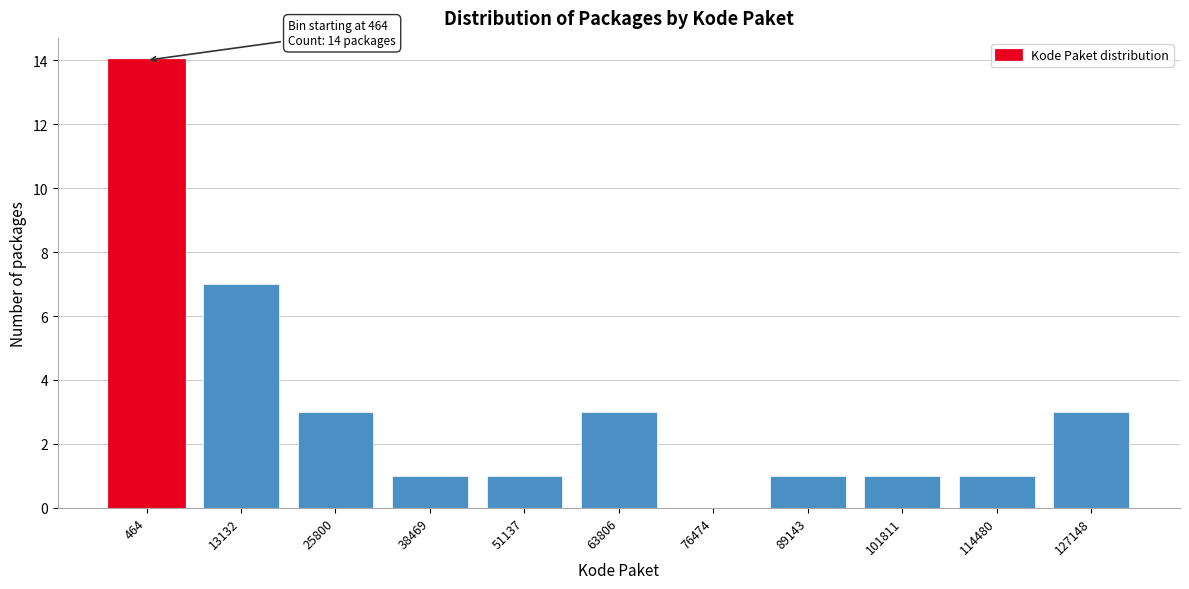

Reading right to left, what are all the values shown in this chart?

127148=3	114480=1	101811=1	89143=1	76474=0	63806=3	51137=1	38469=1	25800=3	13132=7	464=14